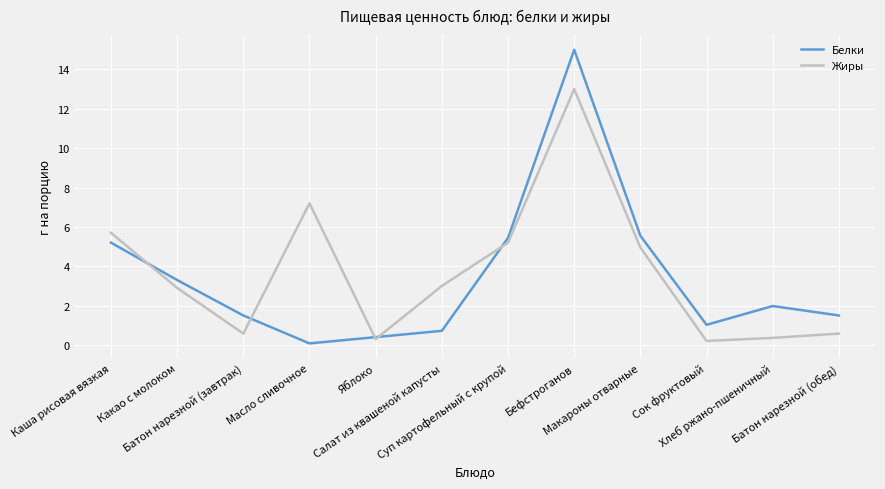

The Белки series shows 0.7 at Хлеб ржано-пшеничный. True or false?

False